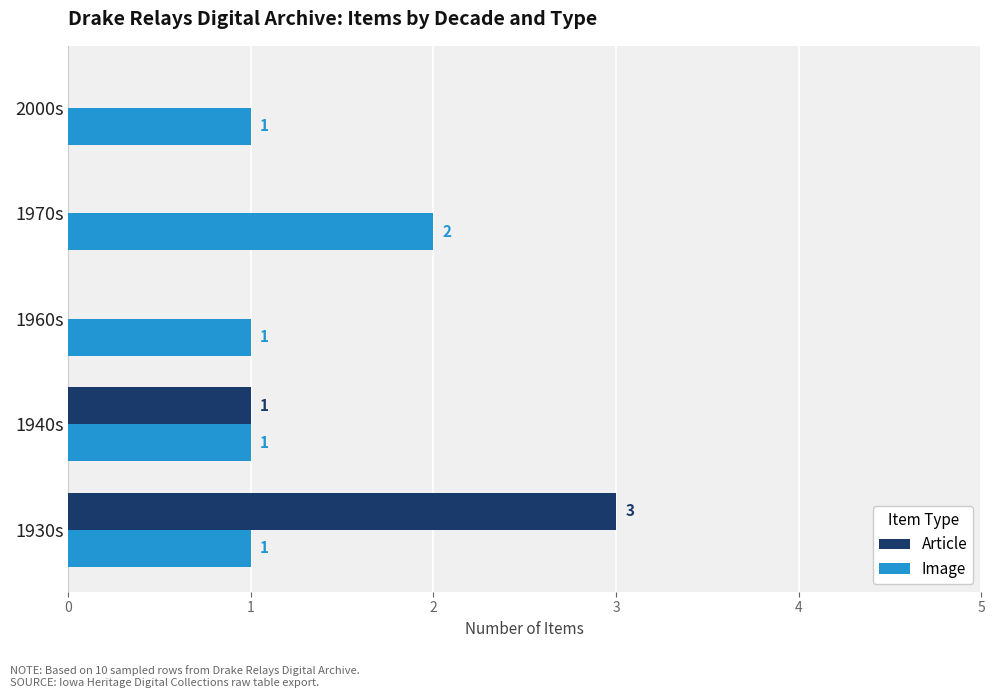

Count the Article values in the range 0 to 1.

4